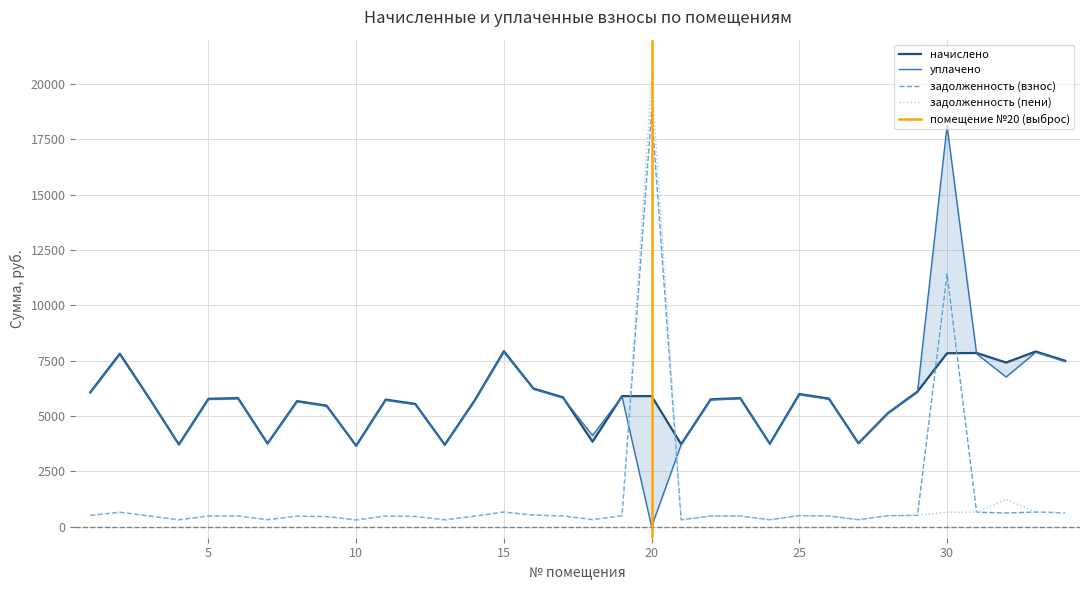

What is the total value across all series at 33?

17110.3